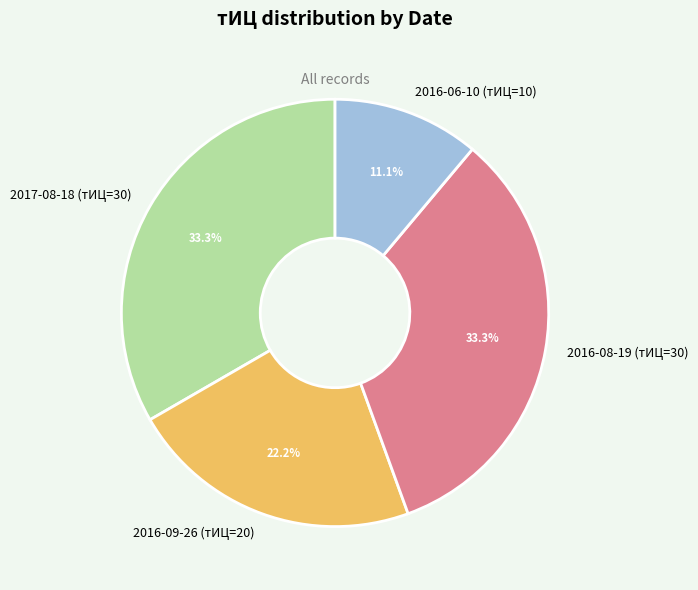

What is the smallest slice in the pie chart?

2016-06-10 (тИЦ=10)